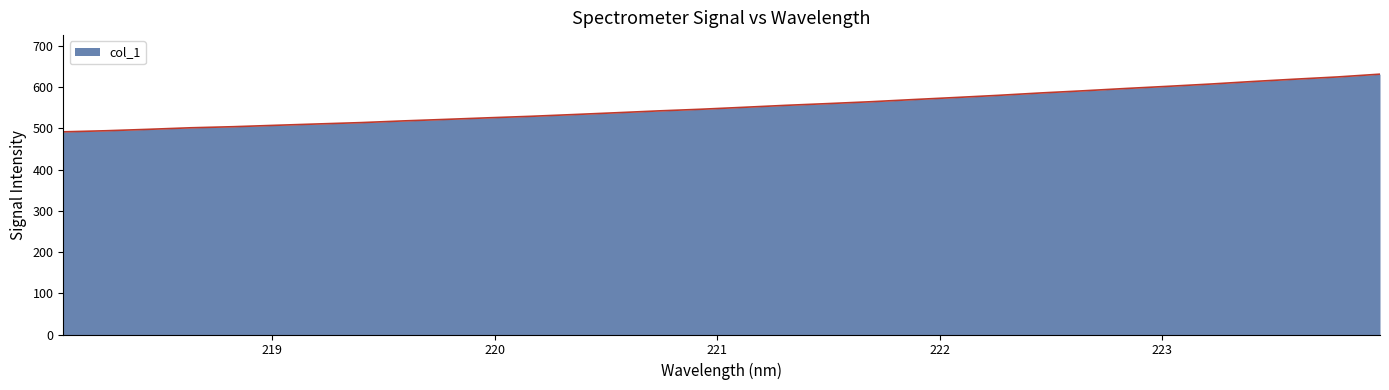

How many categories are shown in the chart?

32